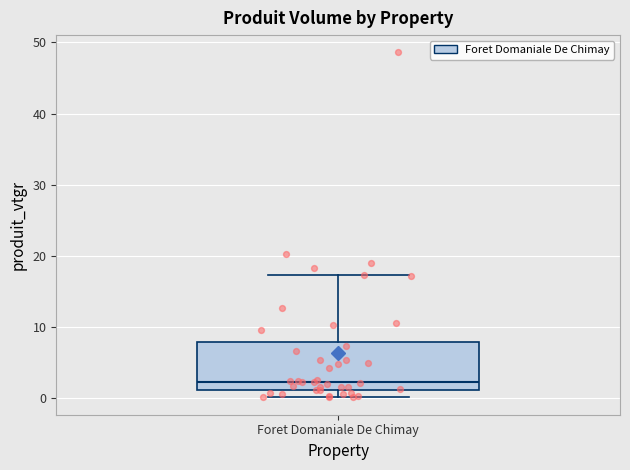

Where does the upper whisker of the box for Foret Domaniale De Chimay end on the y-axis? The values are not printed on the chart, so give them approximately, as read against the axis.

17